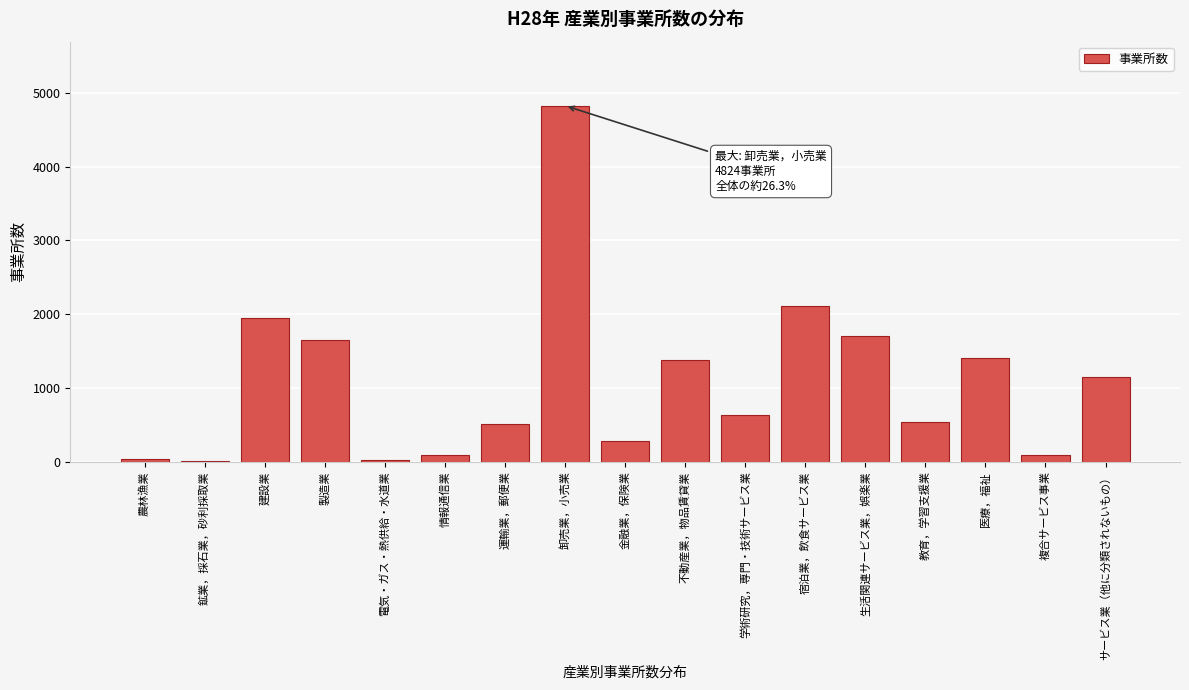

What value does the data have at 金融業，保険業?

283